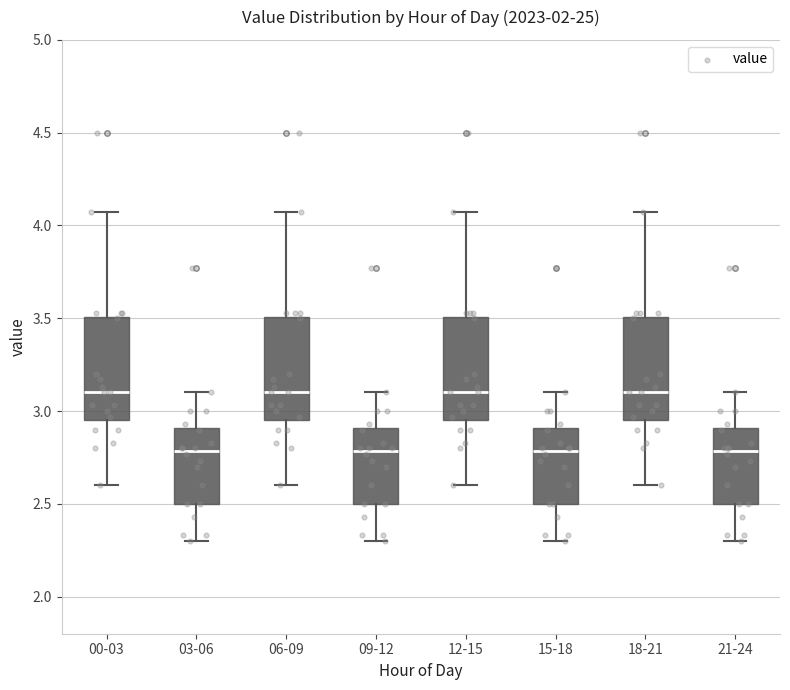

Where does the upper whisker of the box for 00-03 end on the y-axis? The values are not printed on the chart, so give them approximately, as read against the axis.

4.05